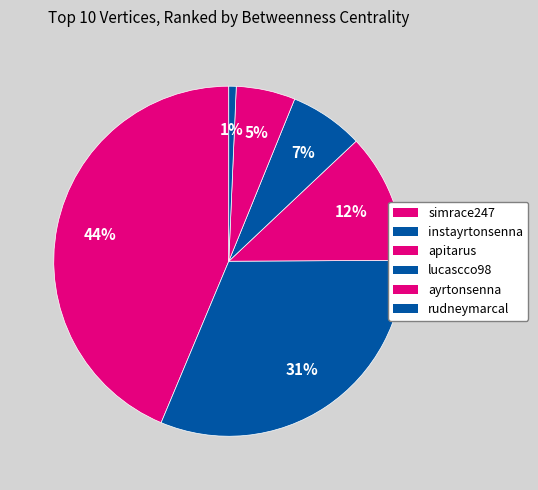

Which has a higher value, instayrtonsenna or apitarus?

instayrtonsenna